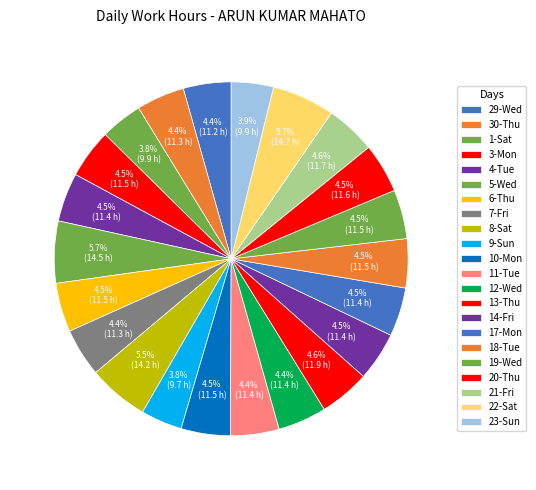

How many slices are in this pie chart?

22